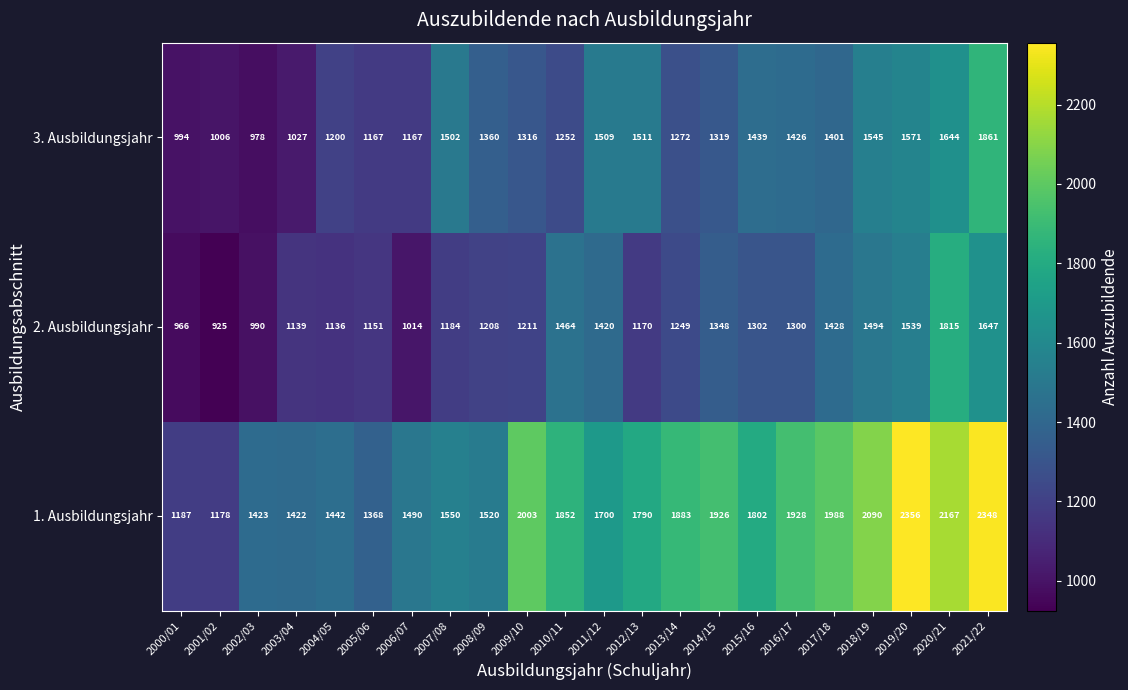

Which series has the largest range (max minus min)?

1. Ausbildungsjahr